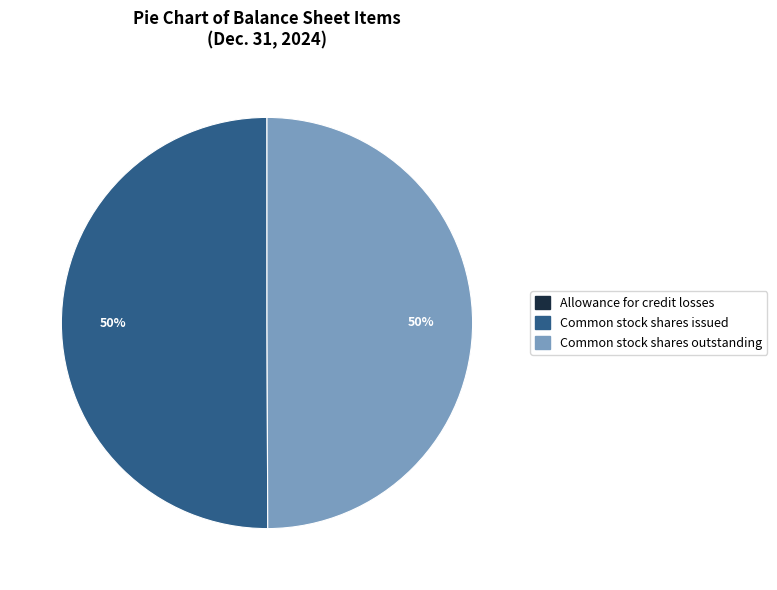

To the nearest percent, what percentage of the pie is Common stock shares outstanding?

50%